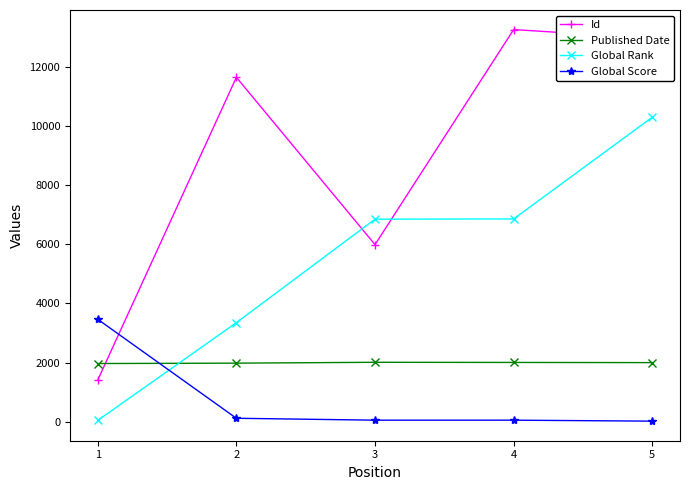

How many times do Global Score and Published Date cross each other?

1